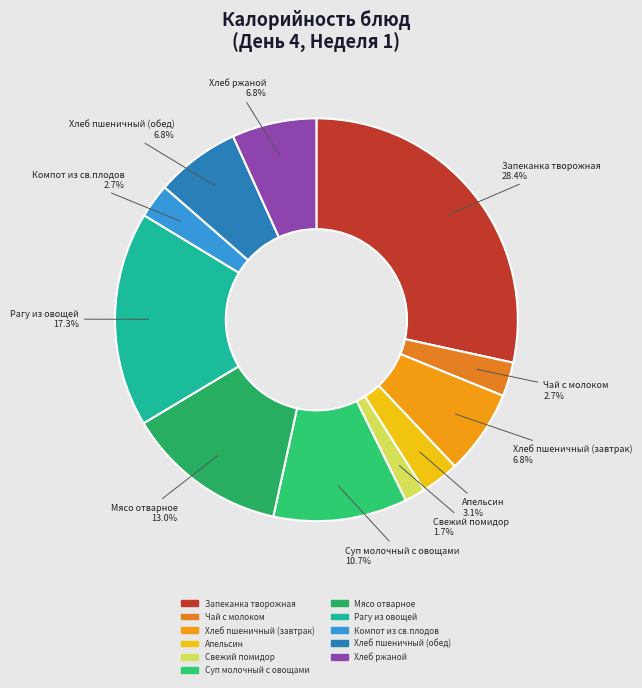

To the nearest percent, what portion does Апельсин represent?

3%